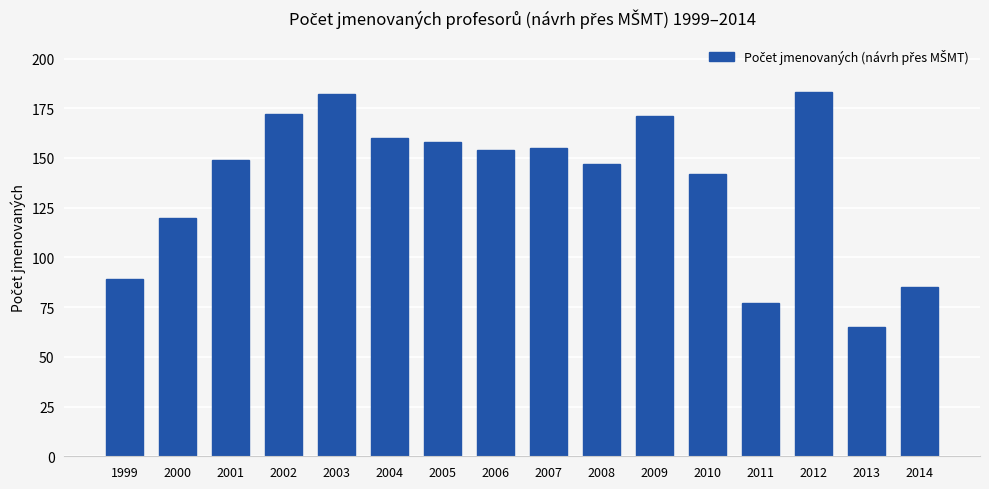

Read the value at 2002, to the nearest 5.

170